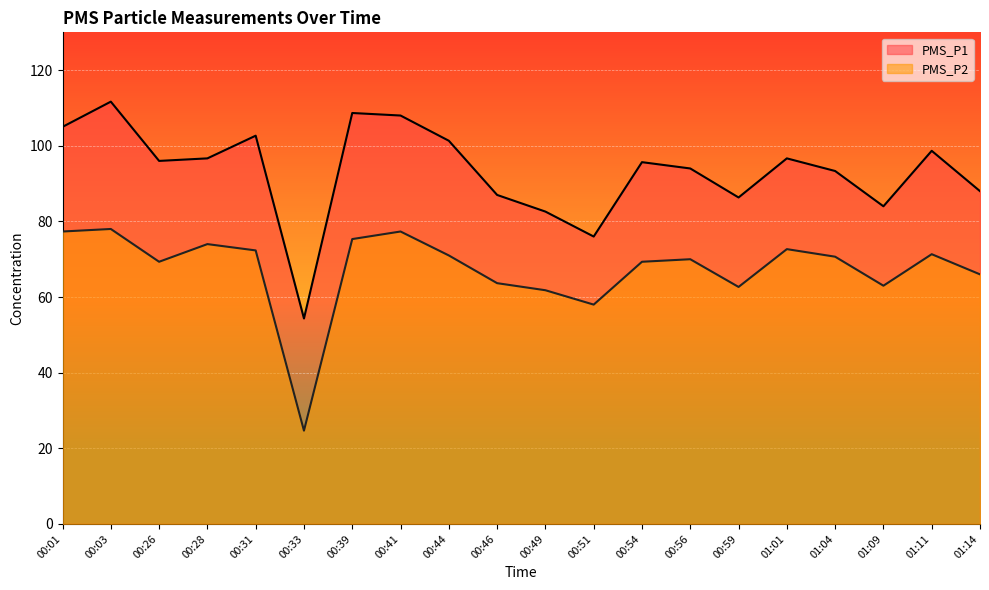

True or false: PMS_P2 and PMS_P1 cross at least once.

False